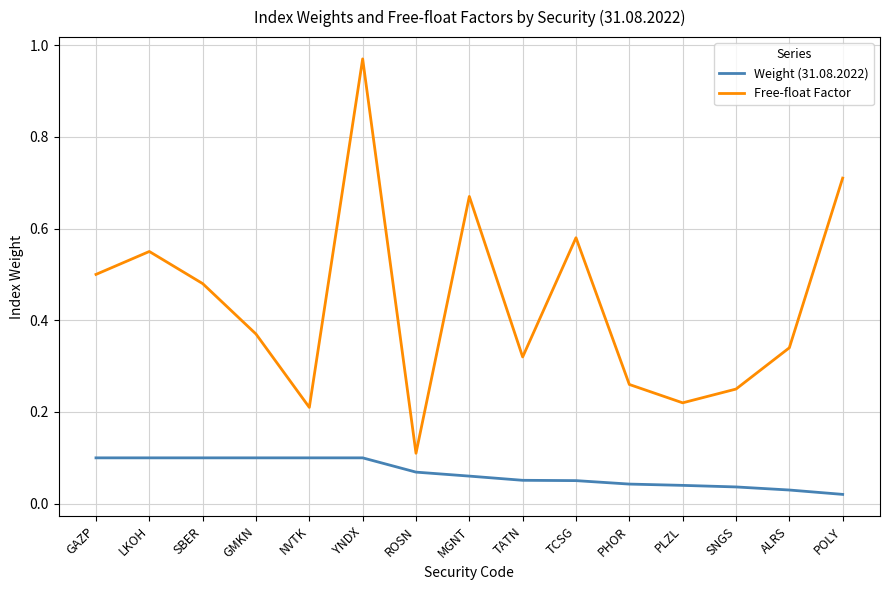

The Free-float Factor series shows 0.5 at GAZP. True or false?

True